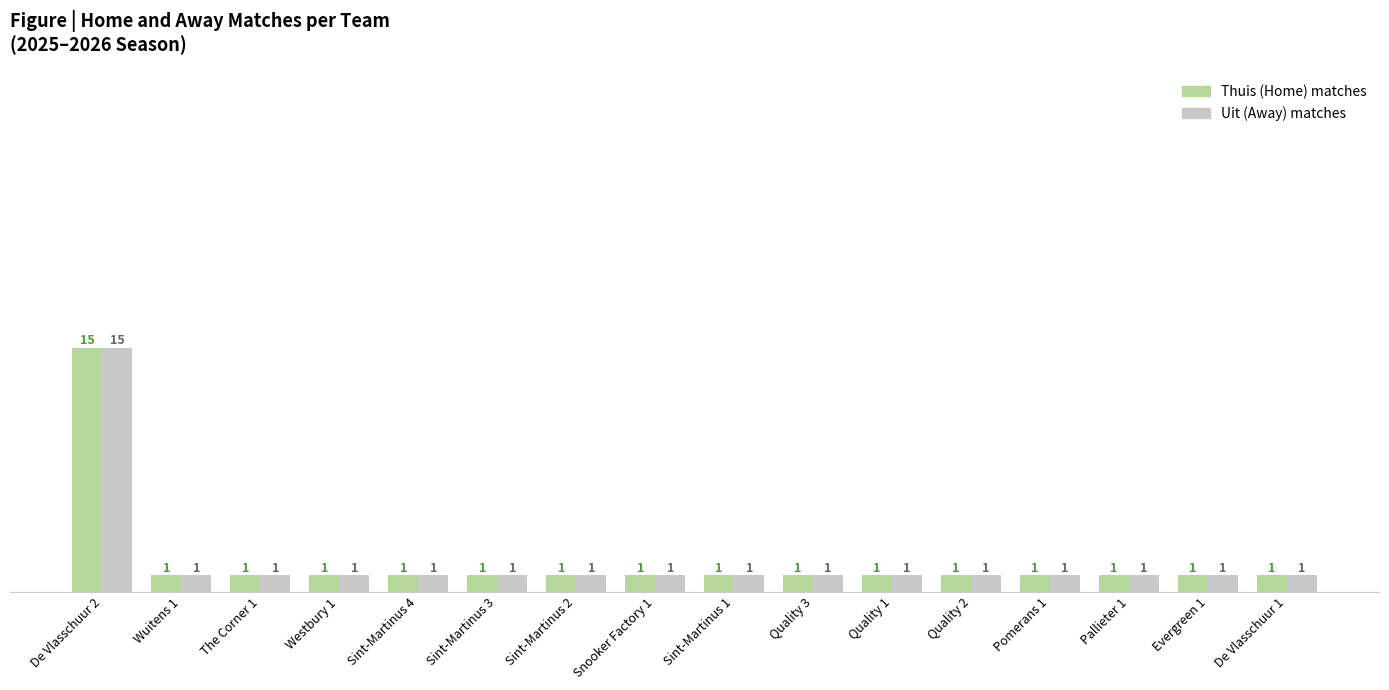

Which category has the highest value across all series?

De Vlasschuur 2